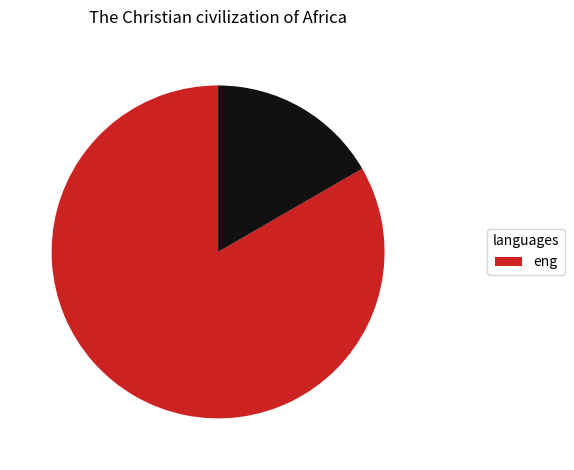

How many slices are in this pie chart?

2